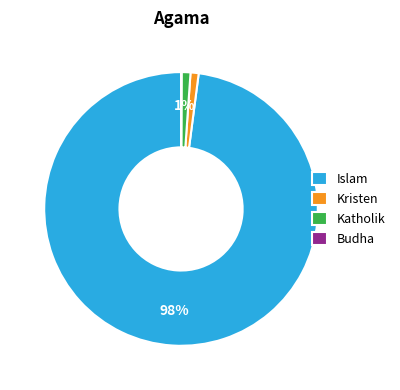

What is the majority slice?

Islam